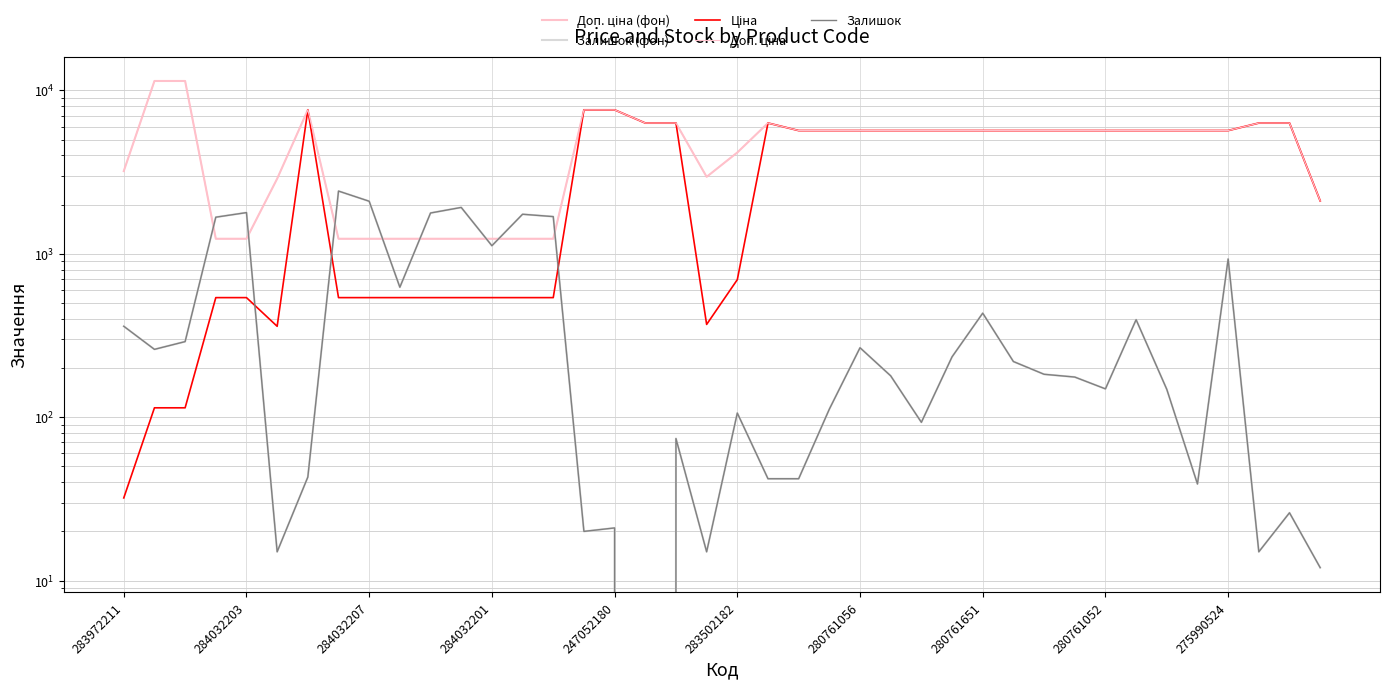

Count the number of categories in the chart.

40